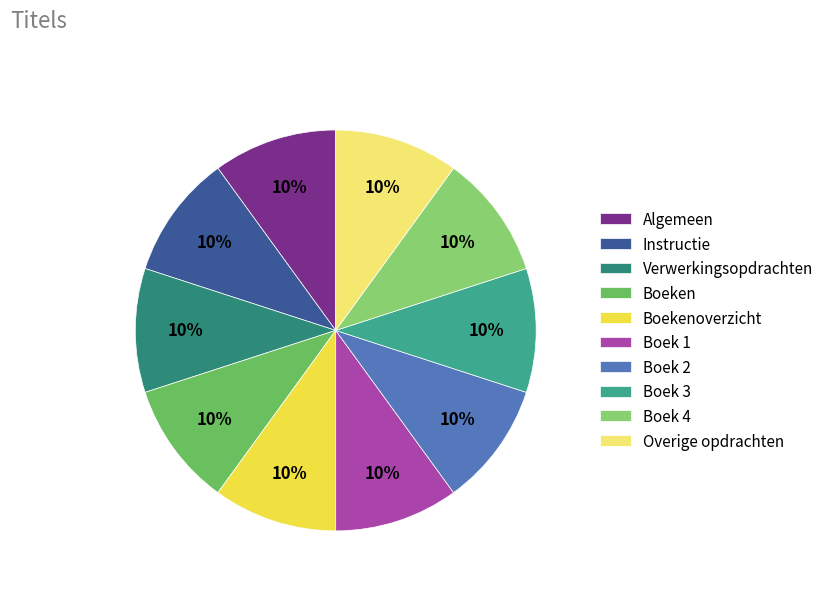

What is the largest slice in the pie chart?

Overige opdrachten